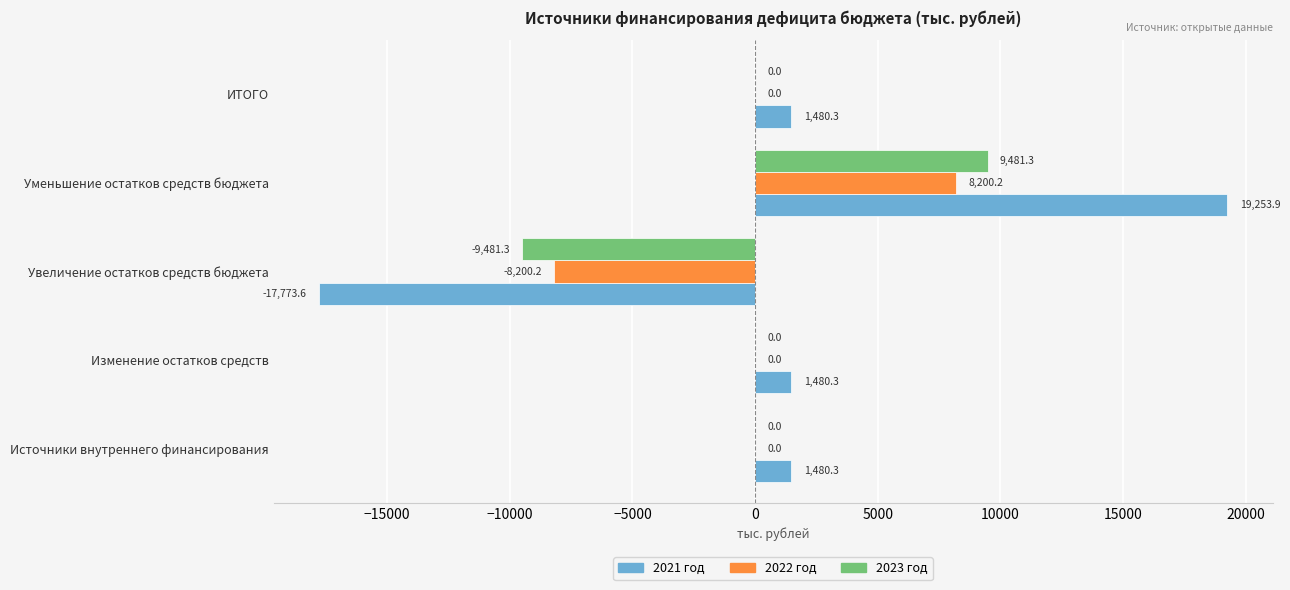

True or false: 2021 год has a value of 1480.3 at Источники внутреннего финансирования.

True